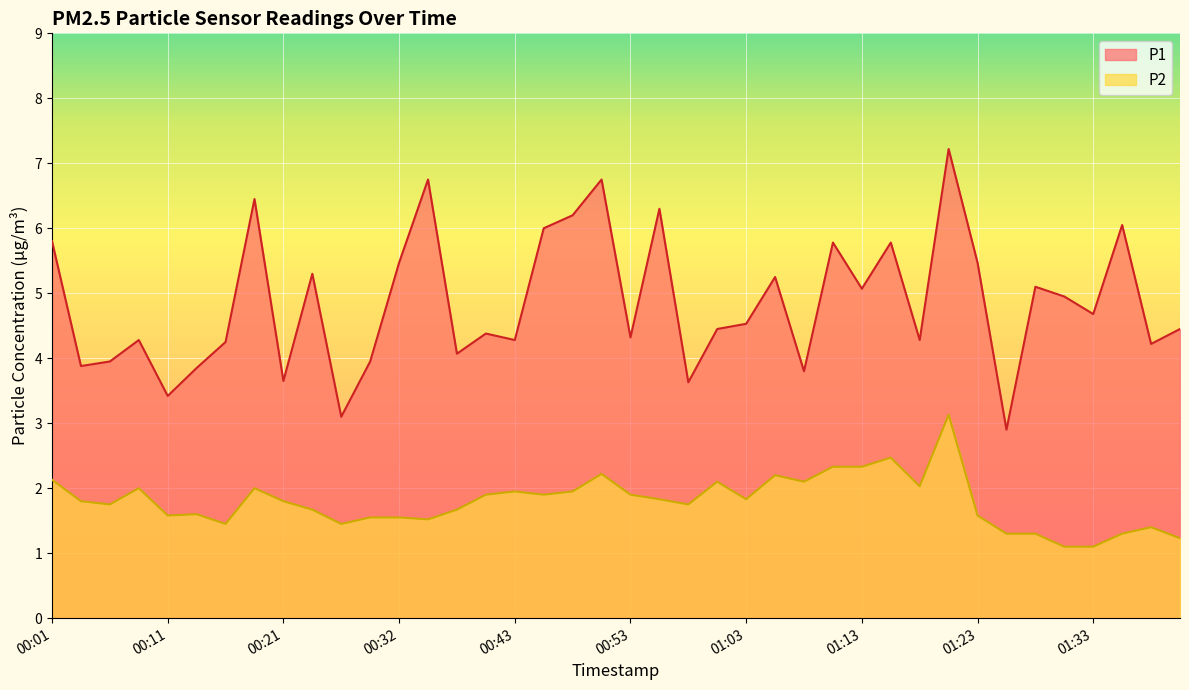

How many data points does each series have?

40